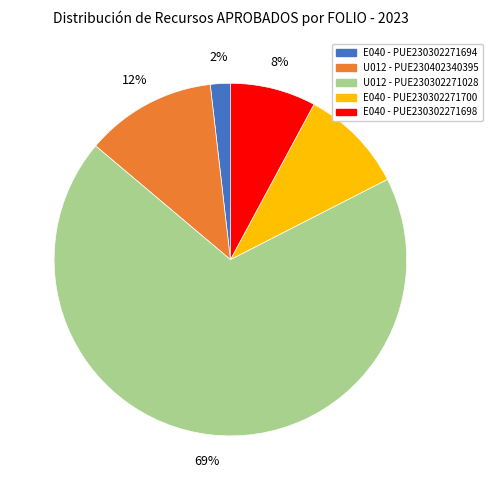

Is there any slice that represents more than half of the pie?

Yes